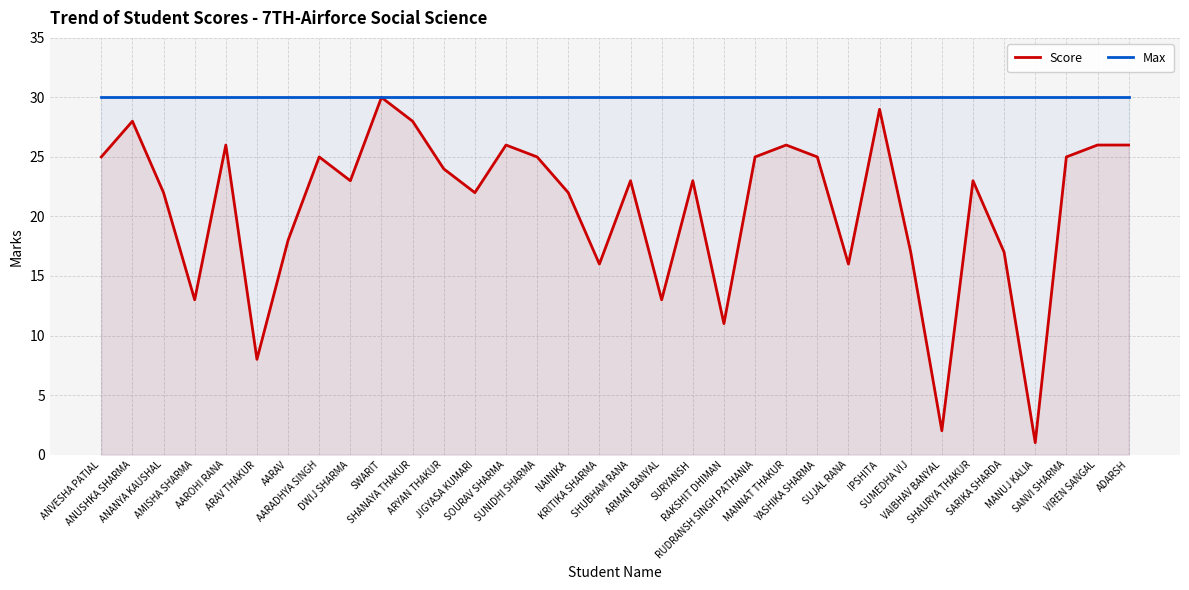

Which series has the largest total across all categories?

Max